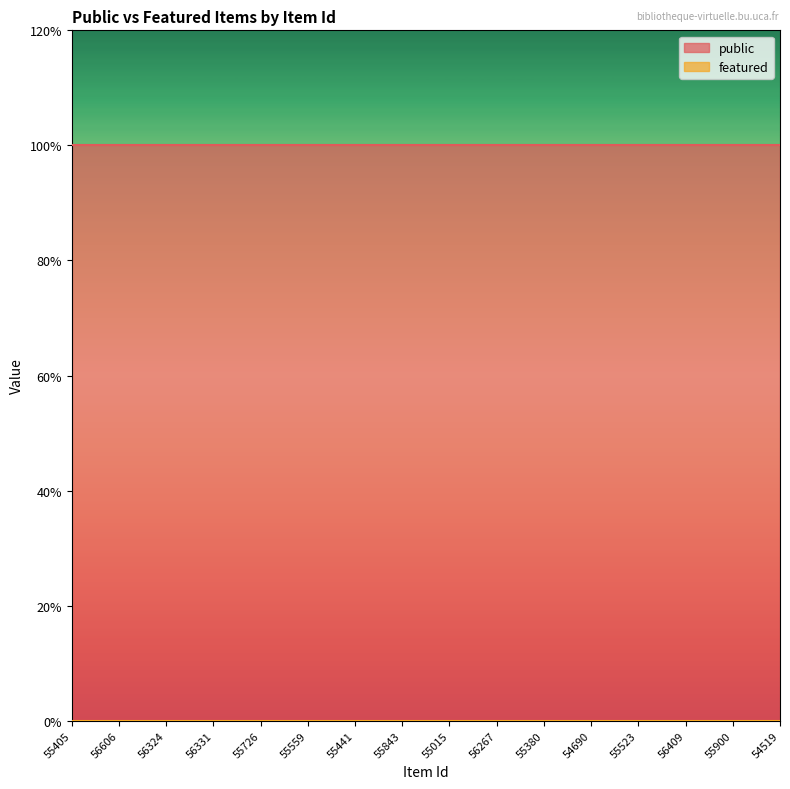

Does the chart display data point markers on the line(s)?

No